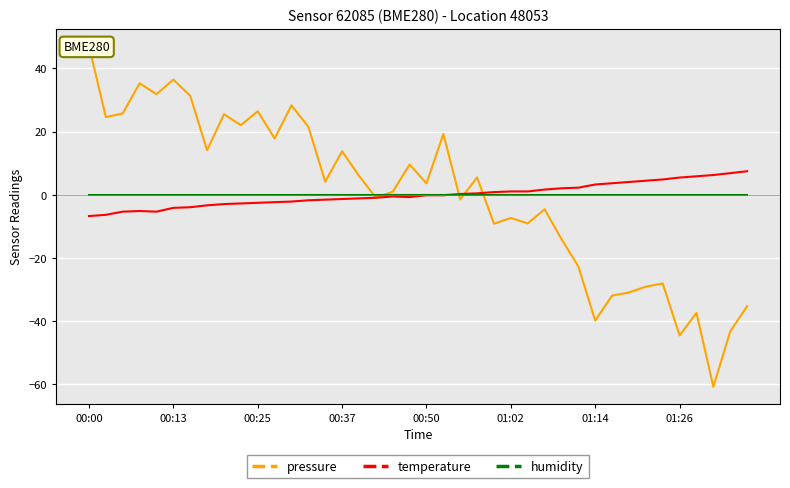

The value of humidity at 00:25 is 0.0. True or false?

True